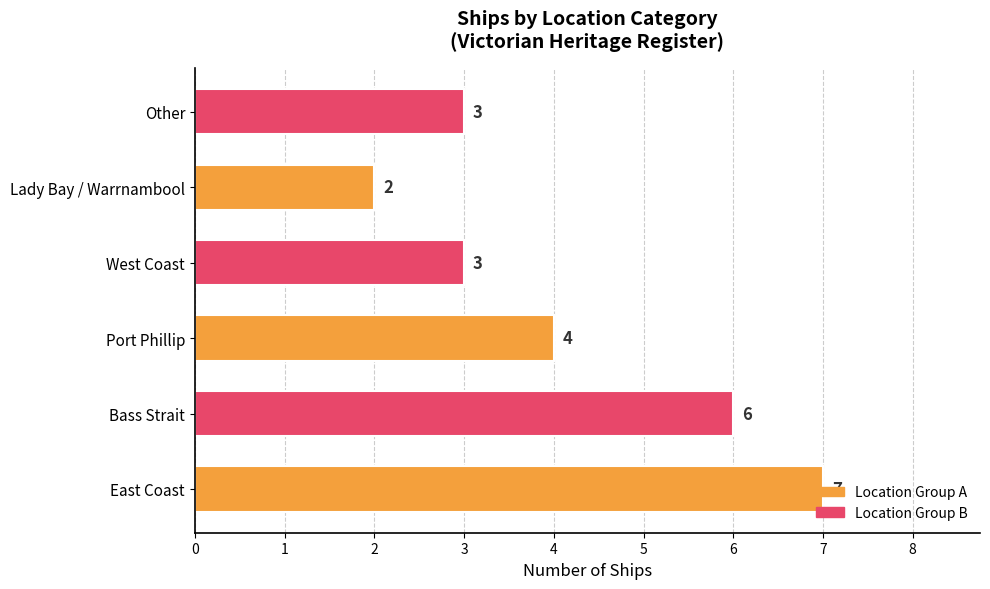

True or false: the data shows 1 at Port Phillip.

False